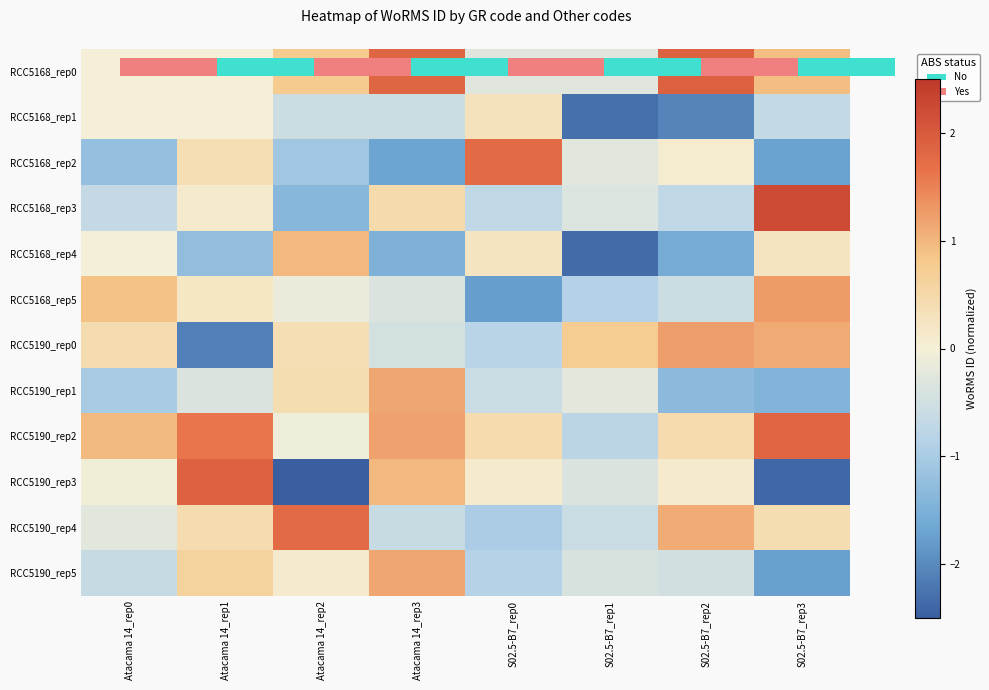

What is the spread (max minus min) of values at S02.5-B7_rep1?

3.1